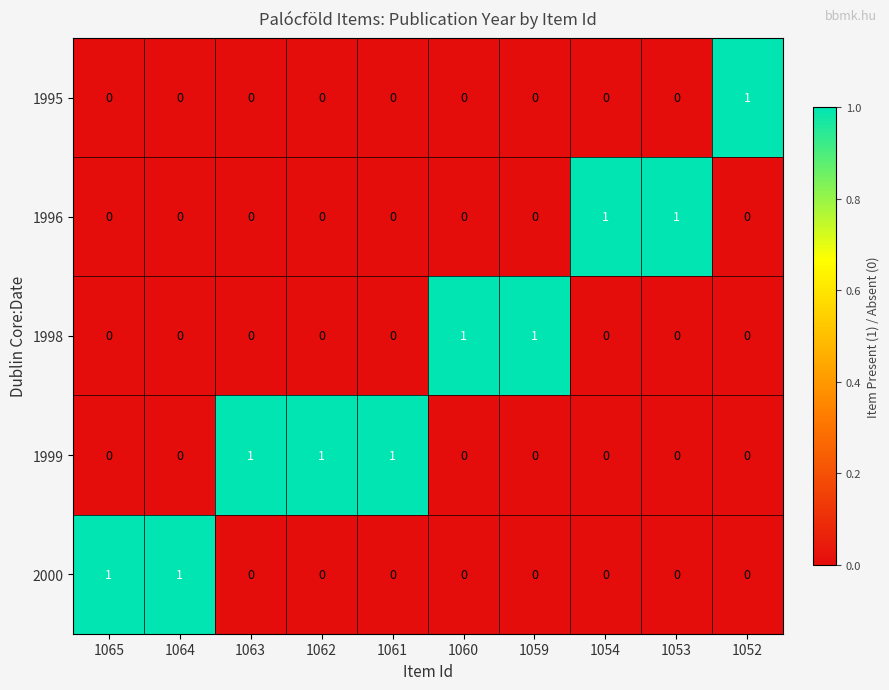

Is the value of 1999 at 1063 greater than the value of 1995 at 1060?

Yes